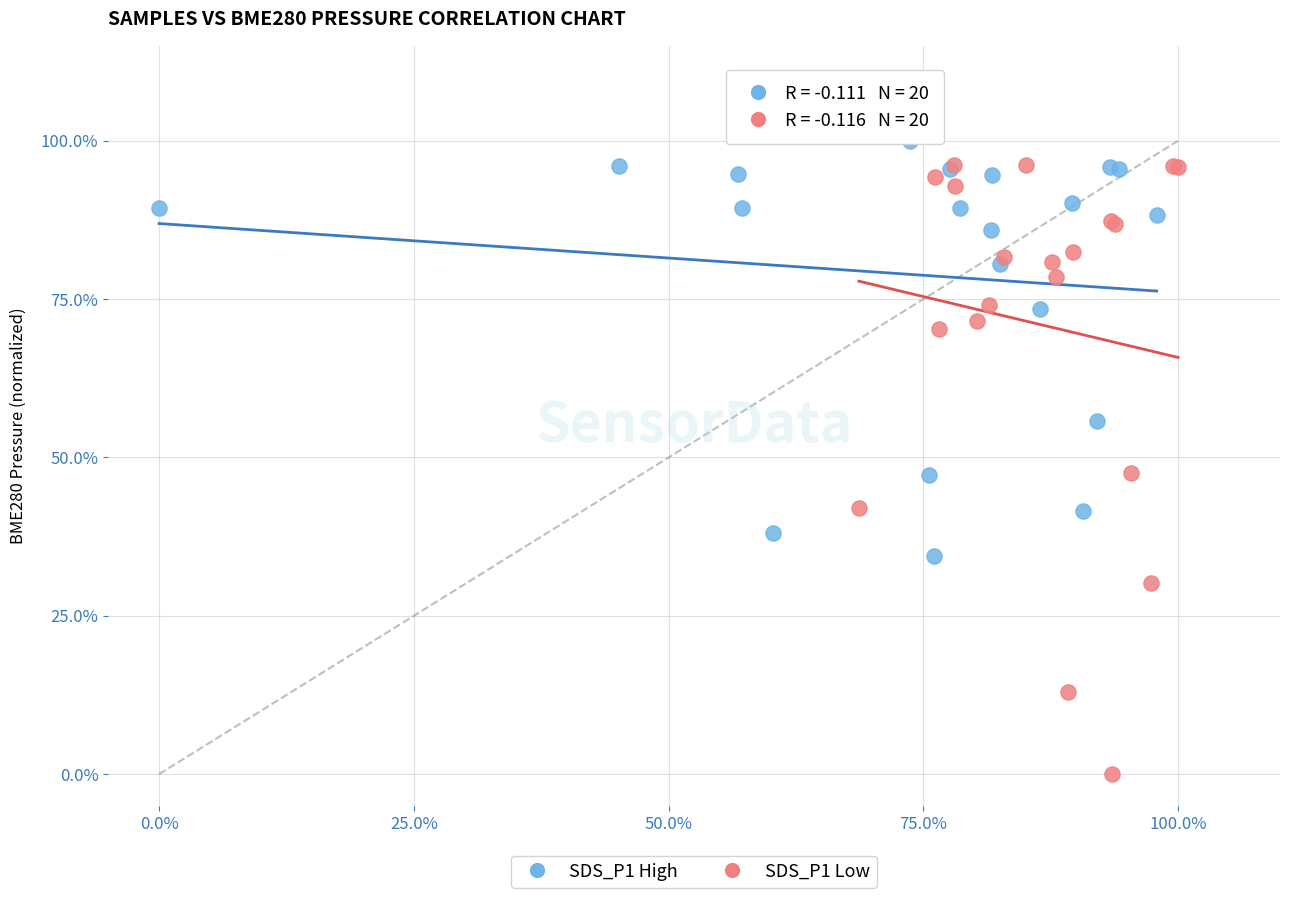

Which series reaches the minimum Y coordinate?

SDS_P1 Low